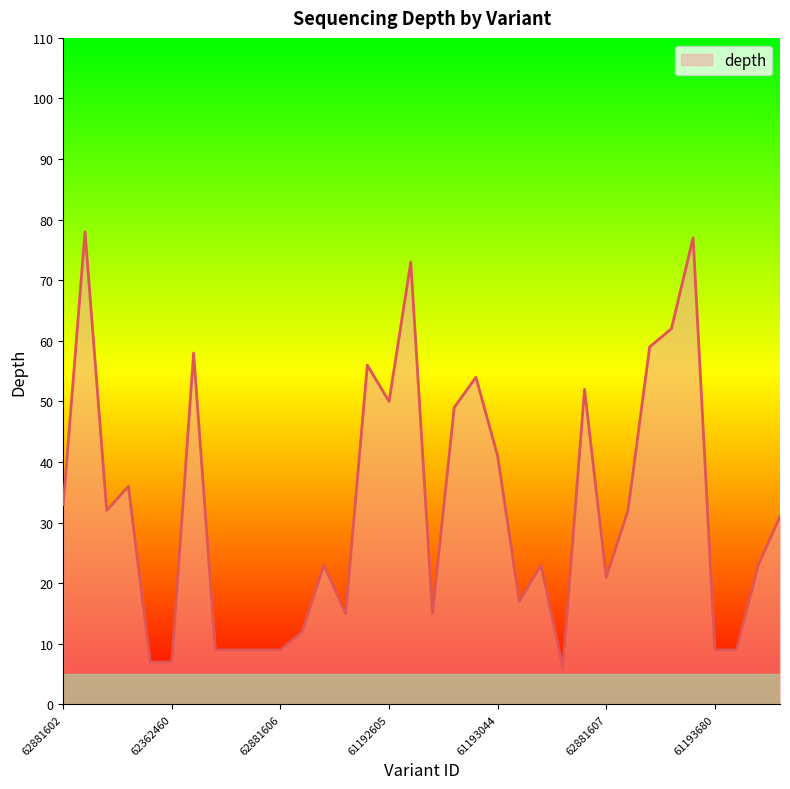

What is the smallest value displayed?

6